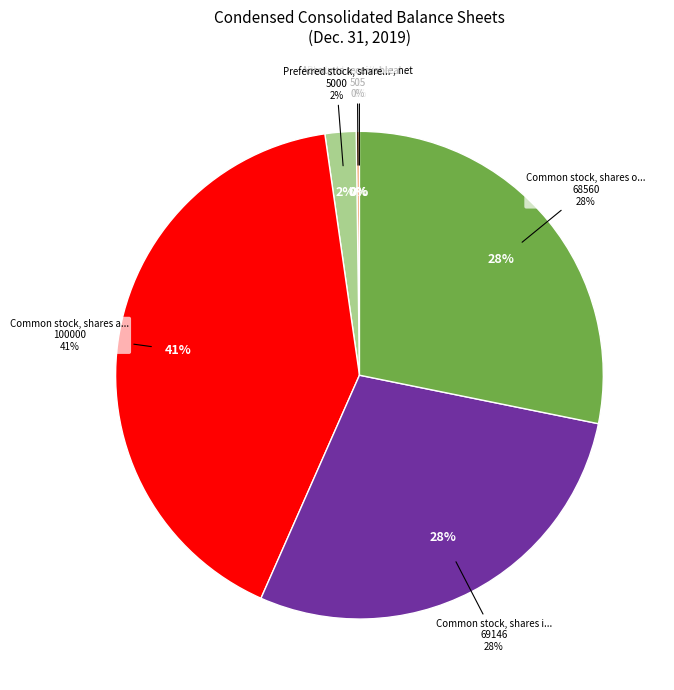

To the nearest percent, what is the difference between the Common stock, shares outstanding and Accounts receivable, net slice percentages?

28%